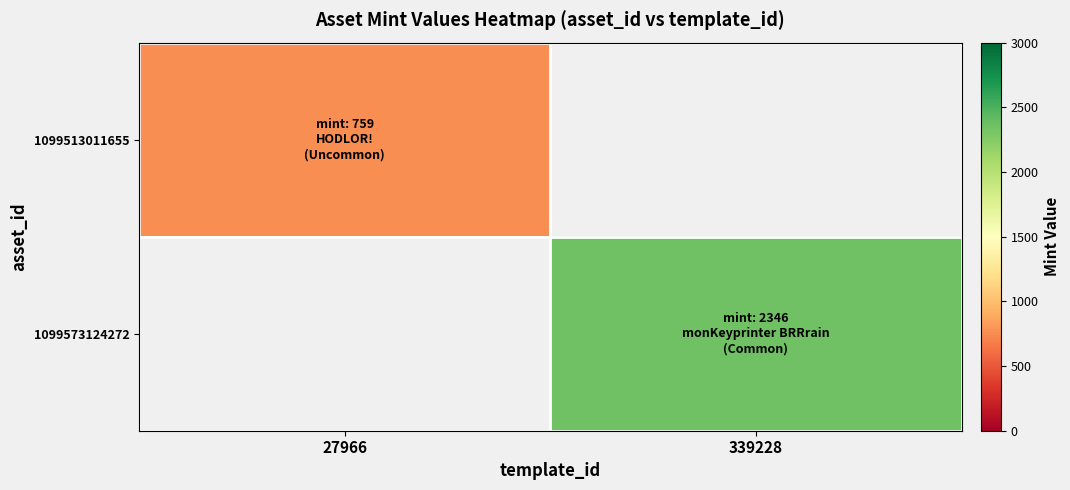

The value of 1099513011655 at 27966 is 759.0. True or false?

True